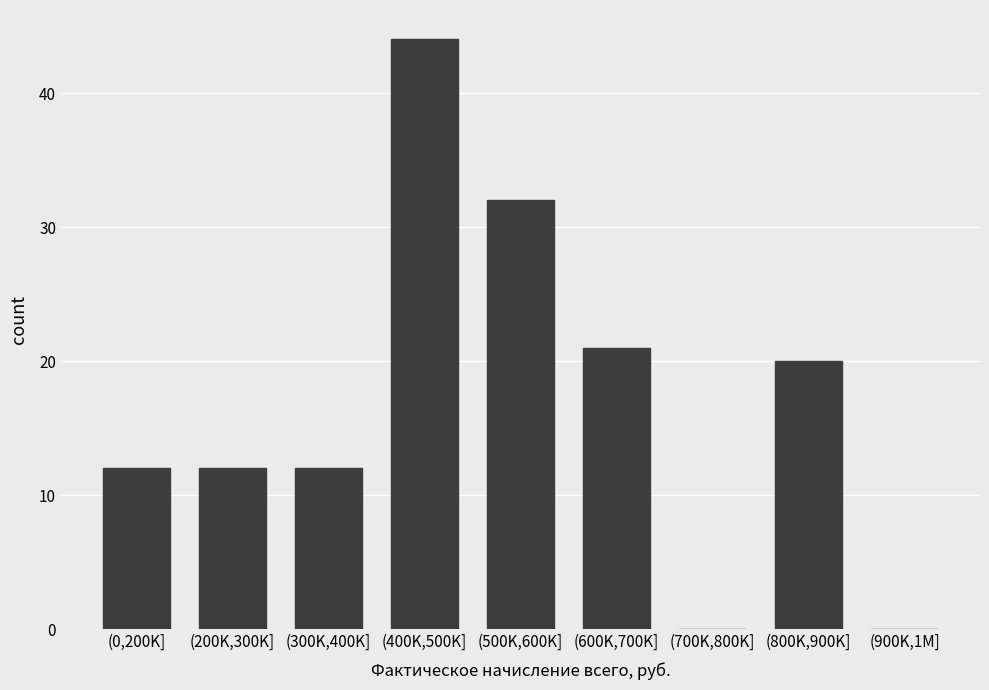

Reading left to right, transcribe all the data shown in this chart.

(0,200K]=12	(200K,300K]=12	(300K,400K]=12	(400K,500K]=44	(500K,600K]=32	(600K,700K]=21	(700K,800K]=0	(800K,900K]=20	(900K,1M]=0